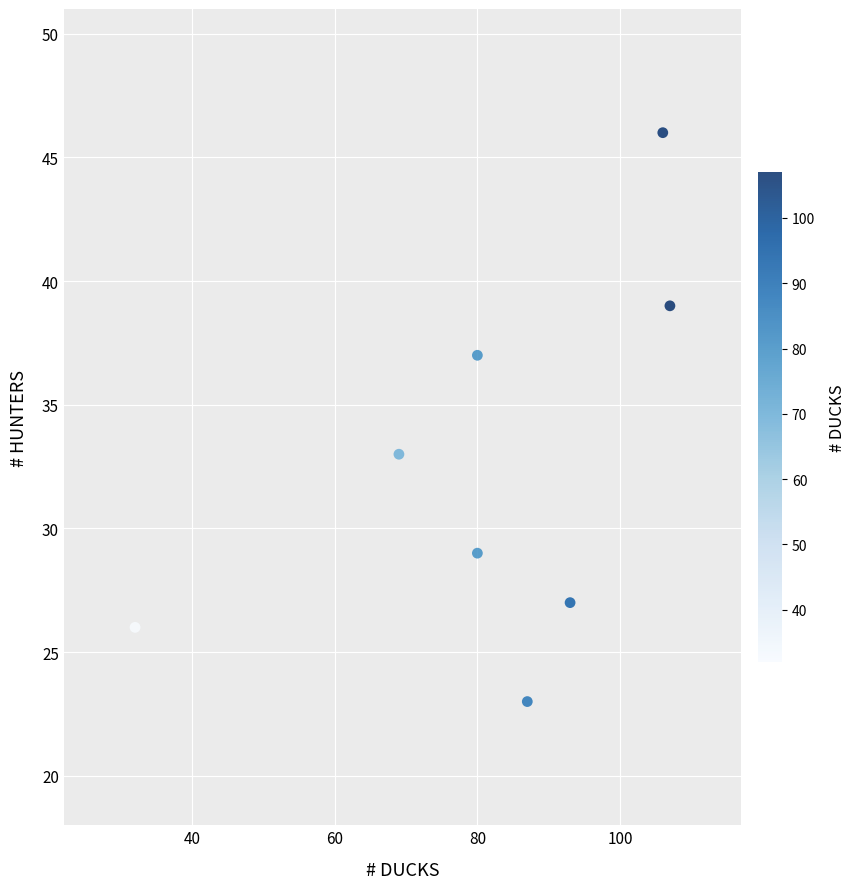

What is the range of X values (max minus min)?

75